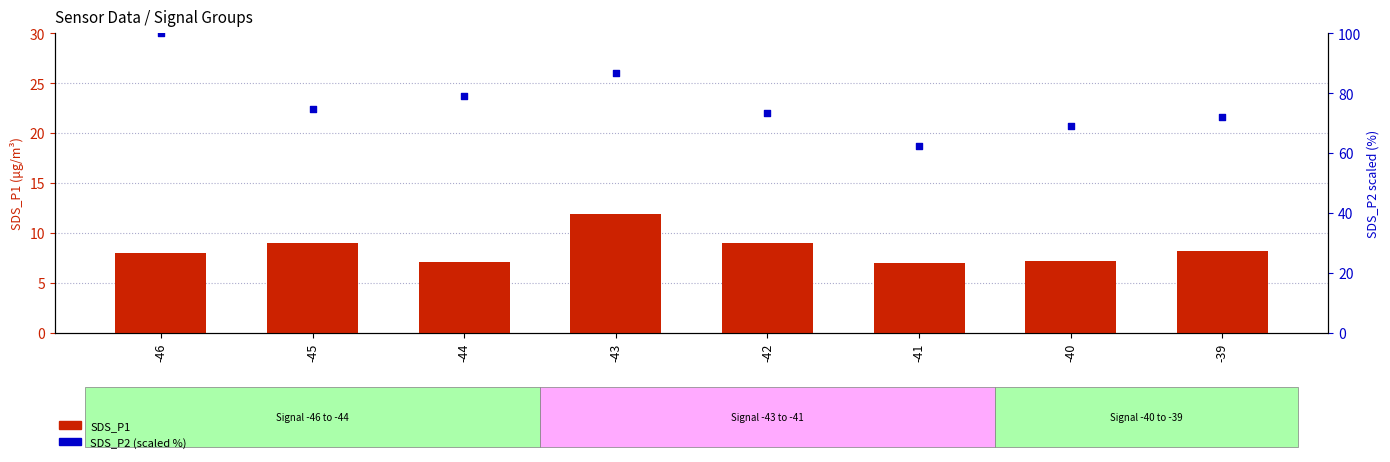

Which series reaches the minimum Y coordinate?

SDS_P1